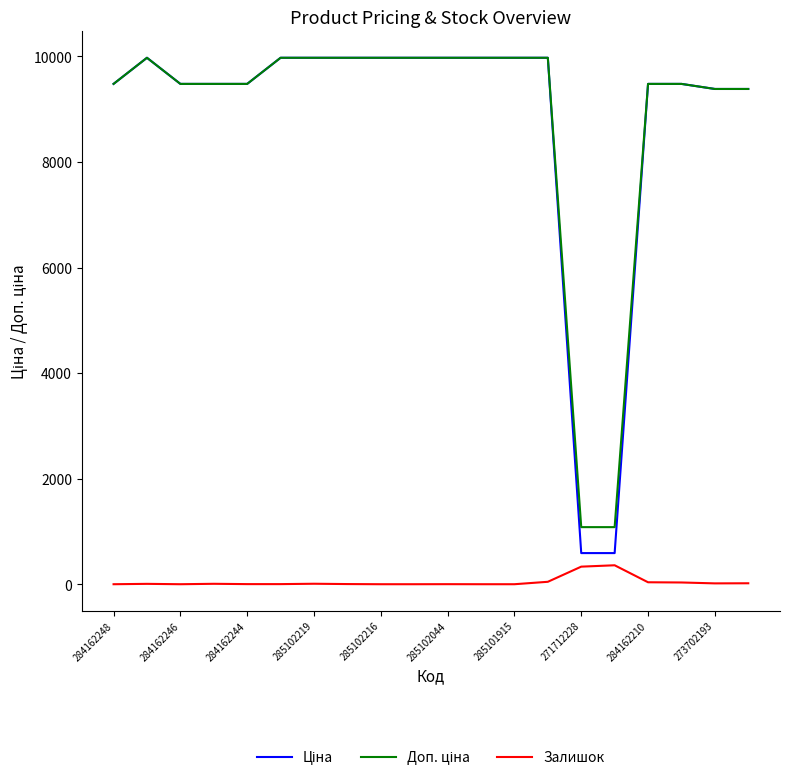

Does the chart display data point markers on the line(s)?

No